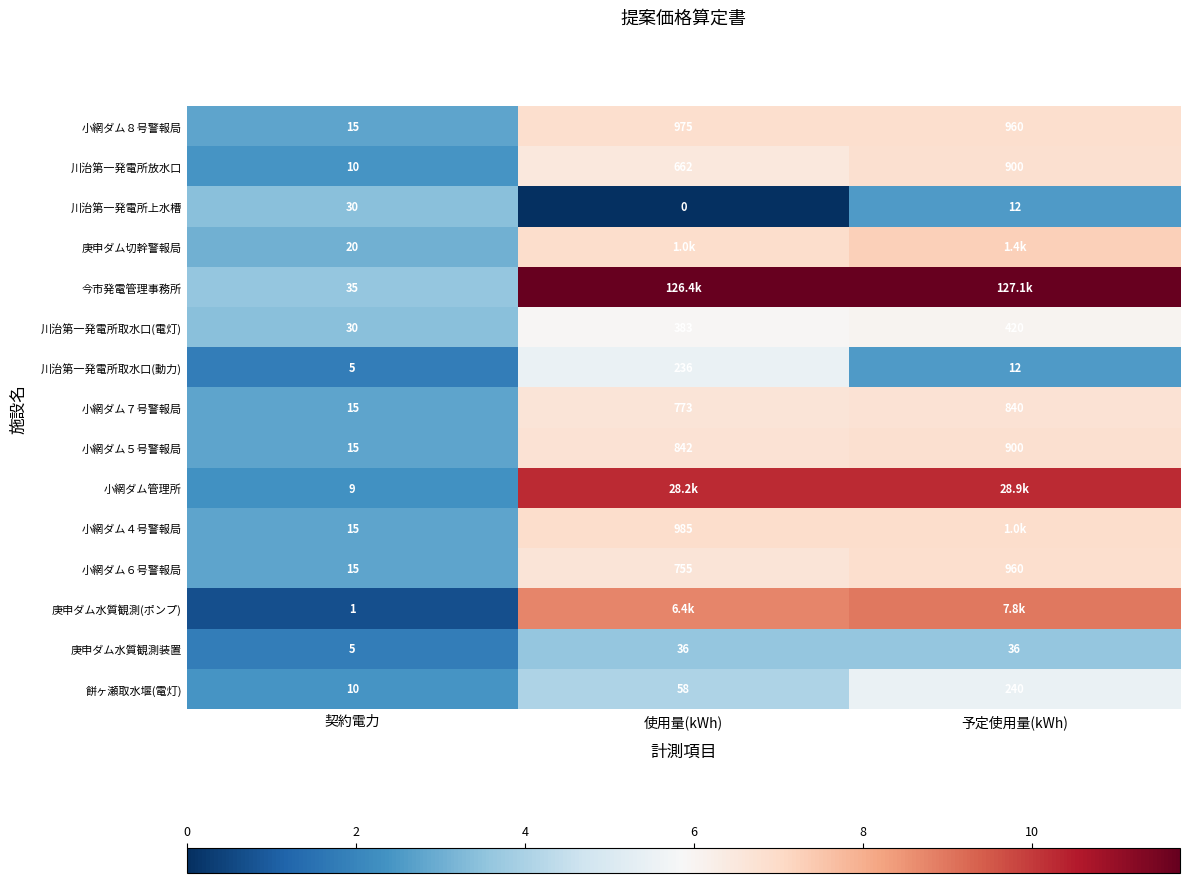

At which label is 庚申ダム水質観測装置 closest to 20?

契約電力